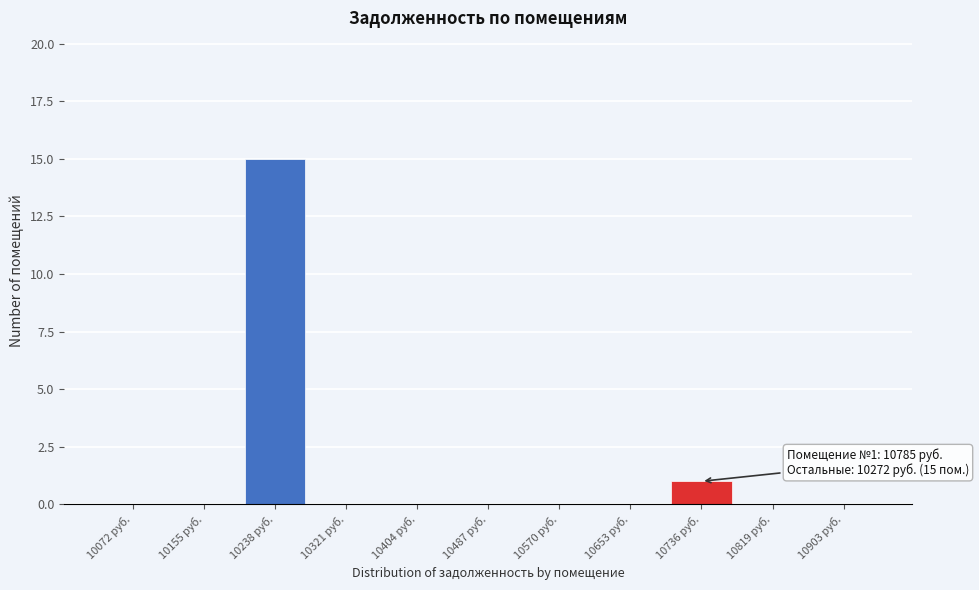

Reading left to right, extract all data points from this chart.

10072 руб.=0	10155 руб.=0	10238 руб.=15	10321 руб.=0	10404 руб.=0	10487 руб.=0	10570 руб.=0	10653 руб.=0	10736 руб.=1	10819 руб.=0	10903 руб.=0